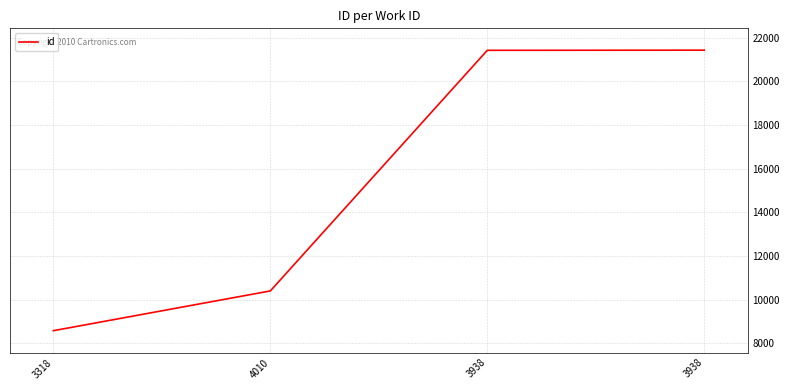

The value at 3938 is 14153. True or false?

False